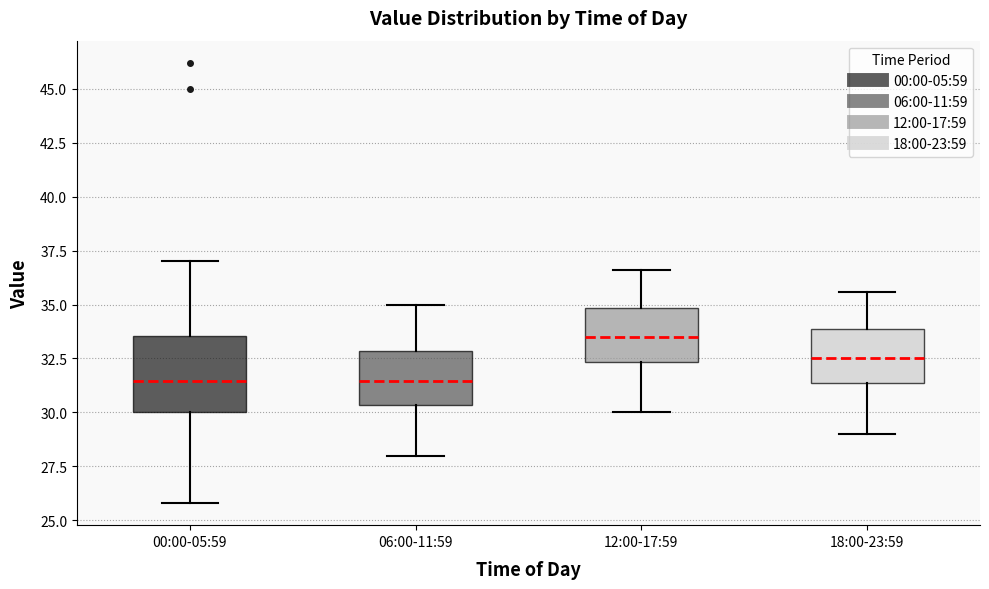

Which box is the tallest, from its lower edge to its upper edge?

00:00-05:59